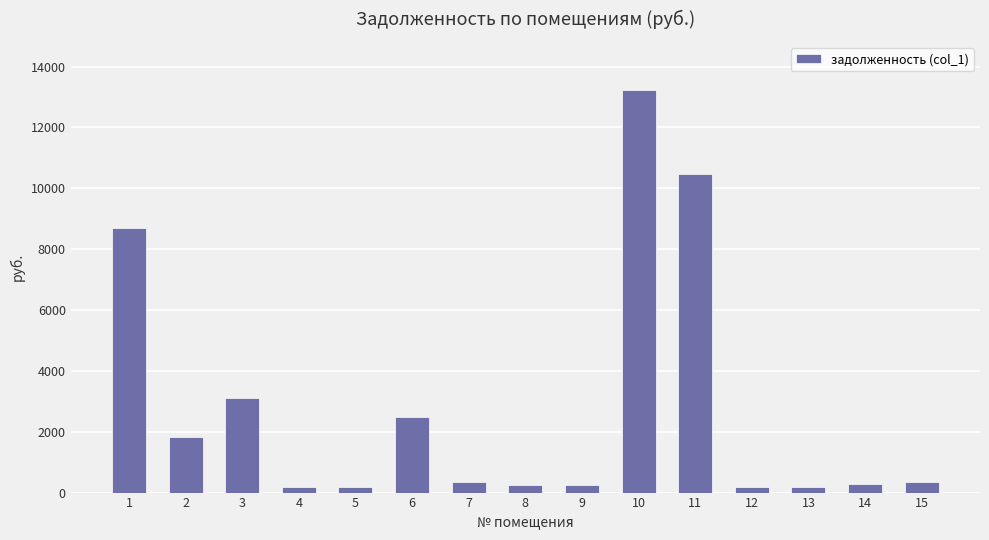

The value at 11 is 10470.4. True or false?

True